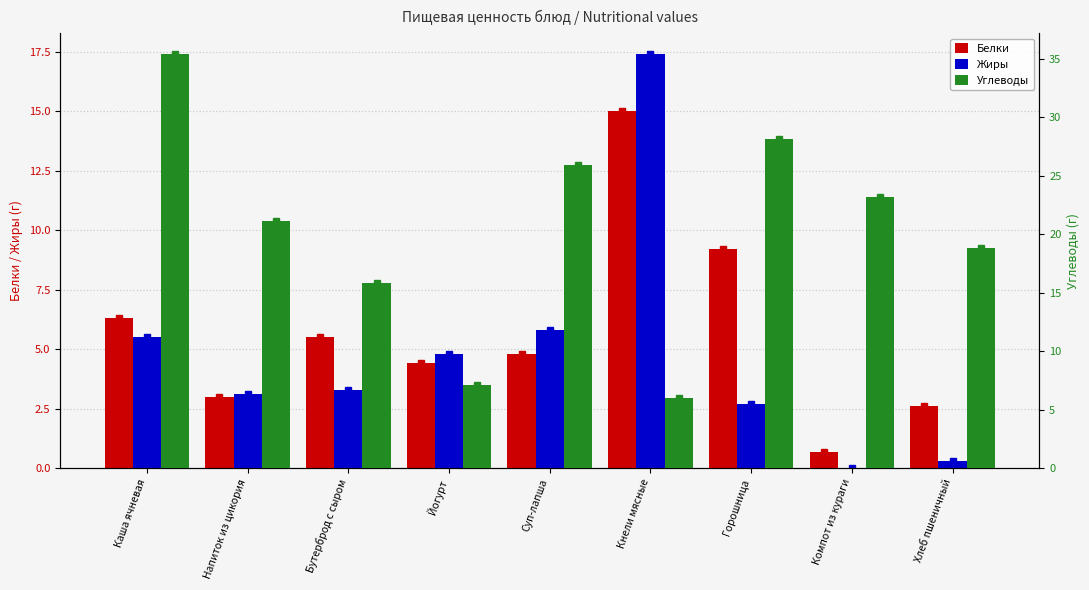

Where does the Углеводы series first go above 21?

Каша ячневая